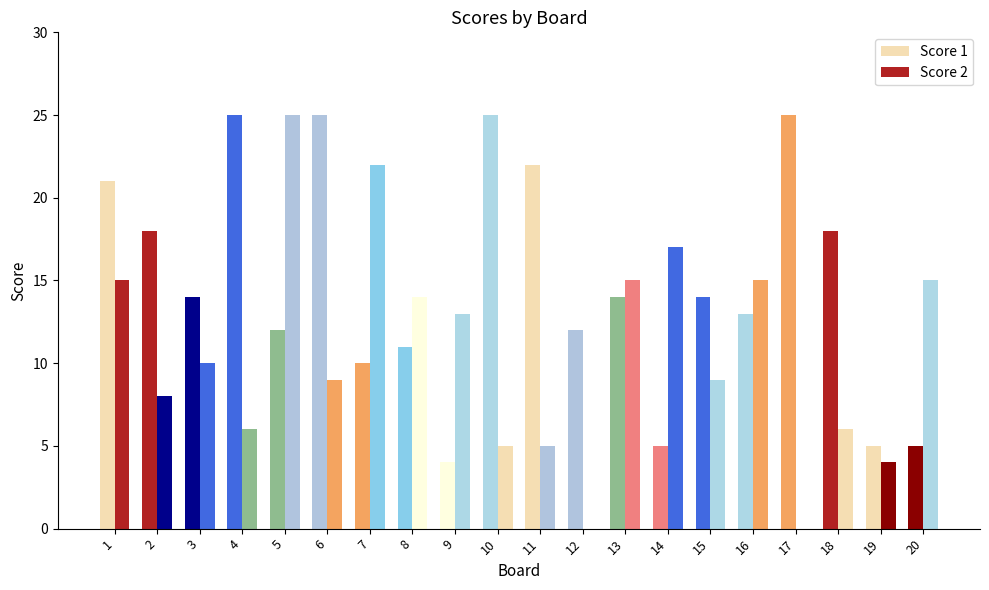

What is the difference between the maximum and second lowest values in the Score 2 series?

25